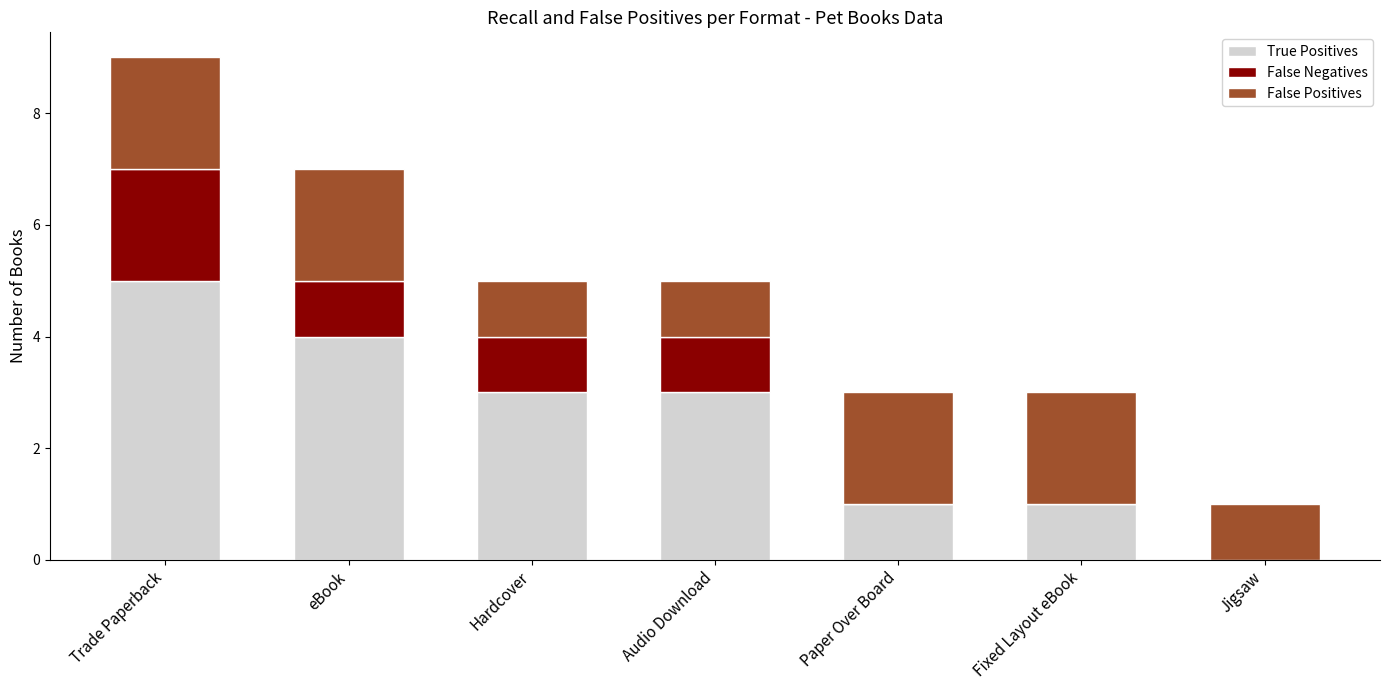

What is the highest value of the True Positives series?

5